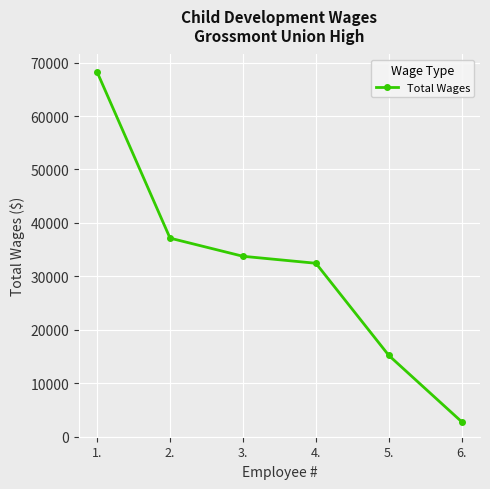

Which has a higher value, 3. or 1.?

1.